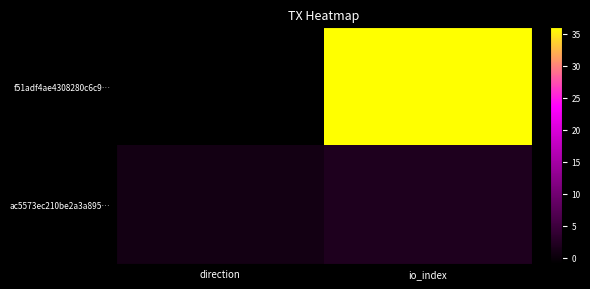

Which series has the widest spread of values?

f51adf4ae4308280c6c9…